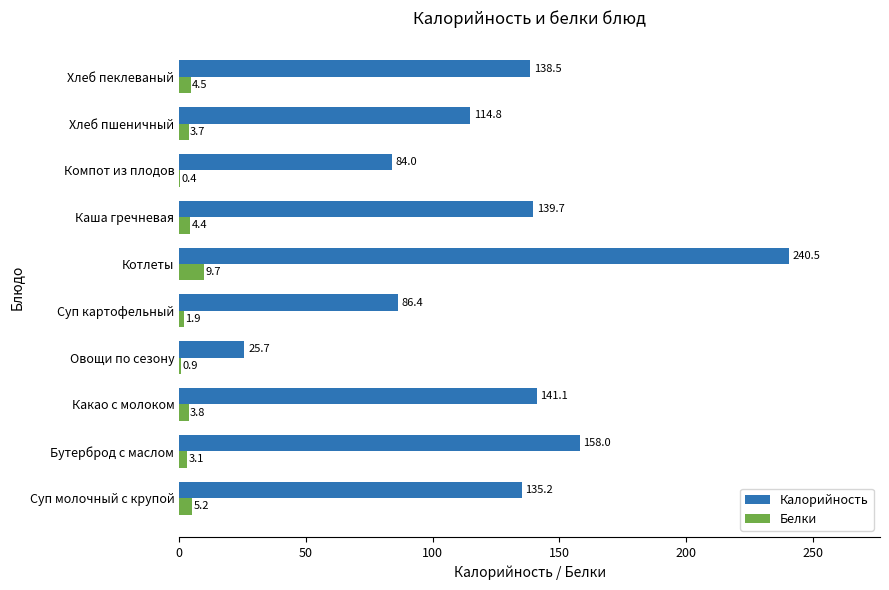

What is the approximate value of Калорийность at Овощи по сезону?

25.7